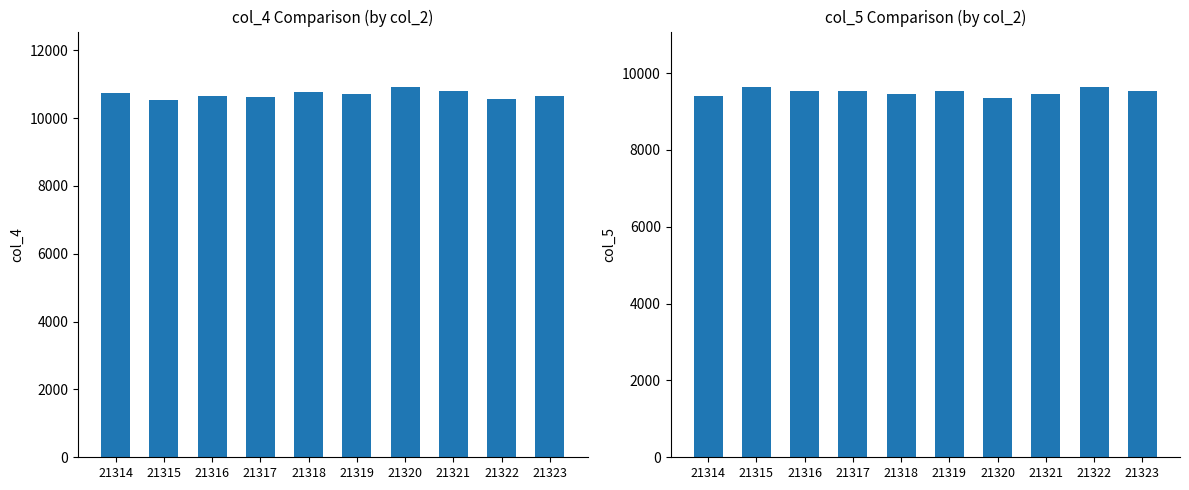

Which label corresponds to the largest value in the chart?

21320